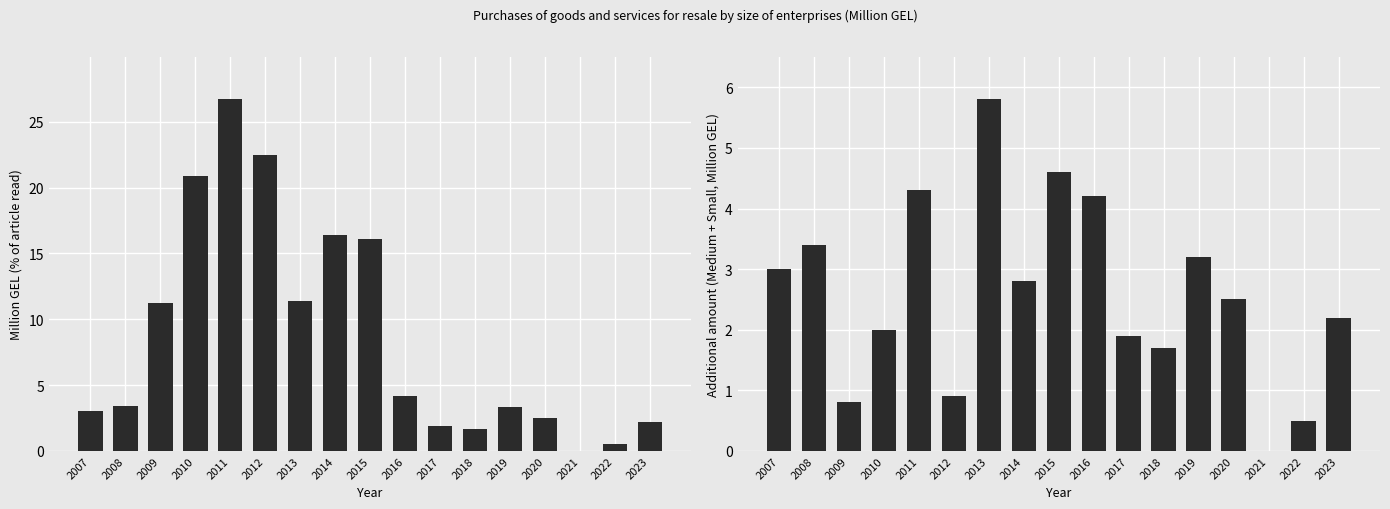

Reading left to right, extract all data points from this chart.

Total: 3.0	3.4	11.2	20.9	26.7	22.5	11.4	16.4	16.1	4.2	1.9	1.7	3.3	2.5	0.0	0.5	2.2
Medium + Small: 3.0	3.4	0.8	2.0	4.3	0.9	5.8	2.8	4.6	4.2	1.9	1.7	3.2	2.5	0.0	0.5	2.2